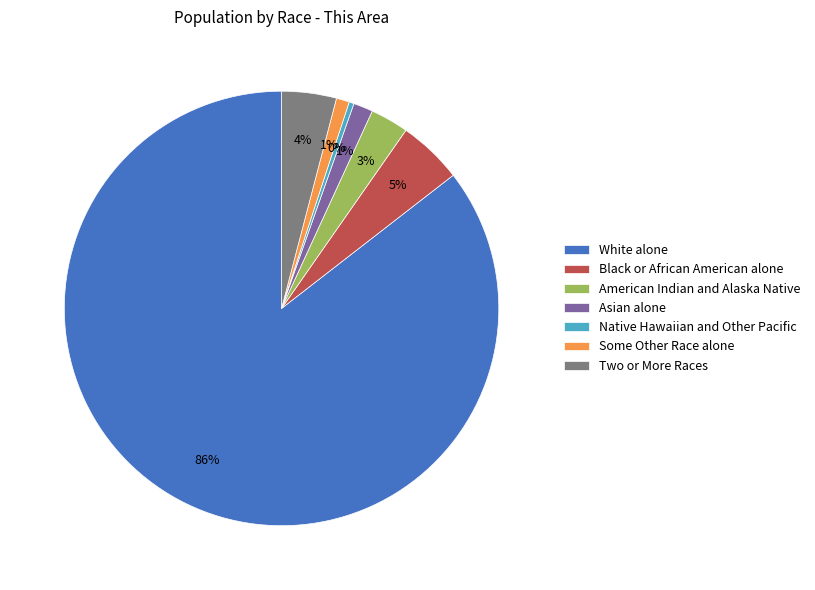

Is the sum of Black or African American alone and American Indian and Alaska Native greater than half?

No